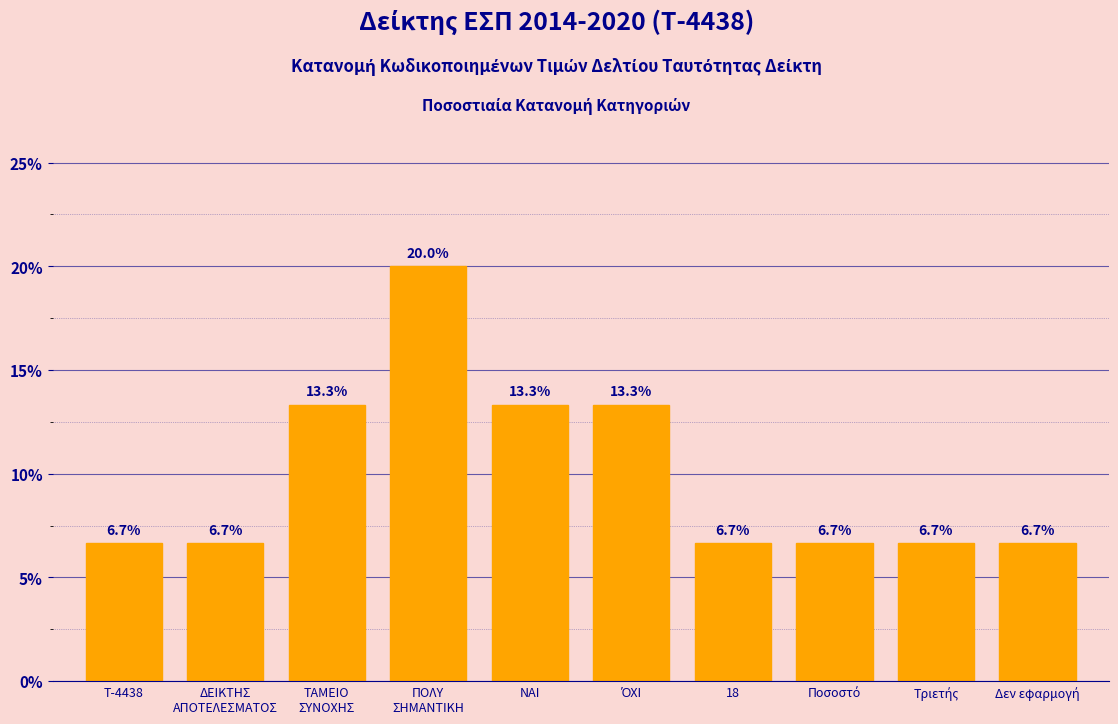

Reading right to left, list all the values displayed in this chart.

6.7	6.7	6.7	6.7	13.3	13.3	20.0	13.3	6.7	6.7